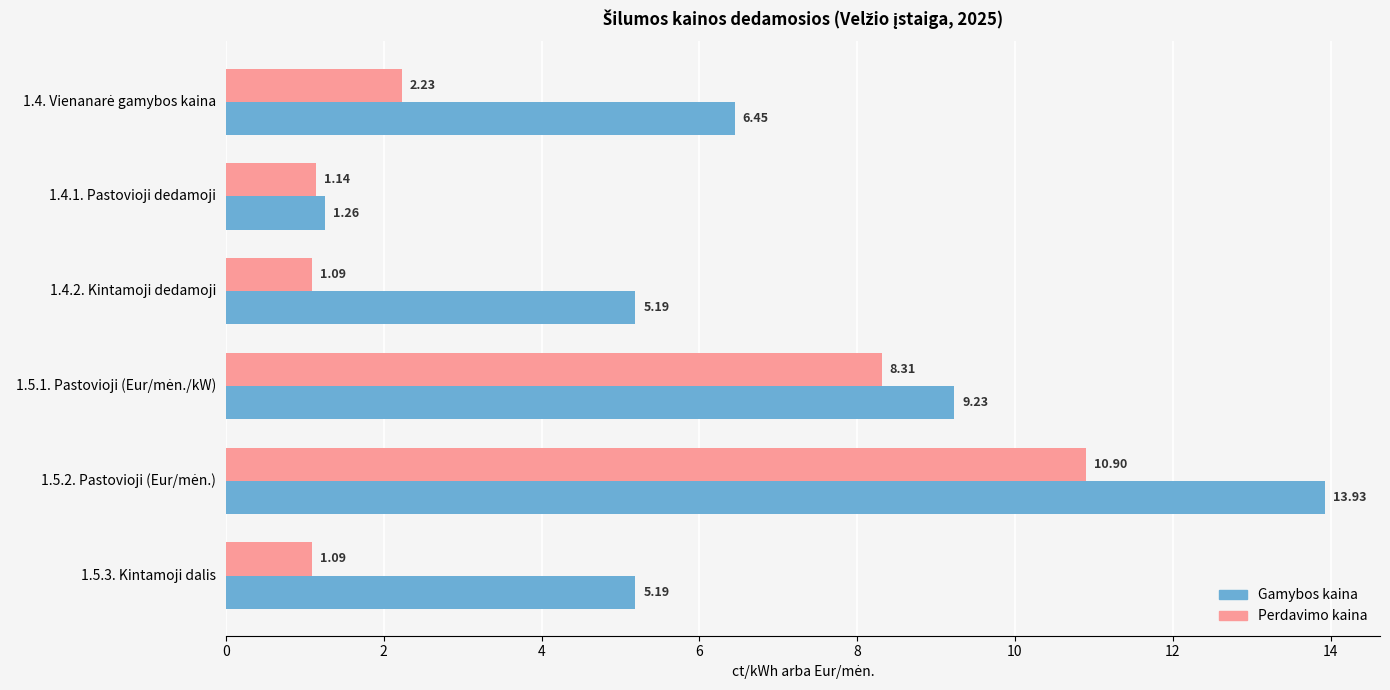

Rank the series by their maximum value, from highest to lowest.

Gamybos kaina, Perdavimo kaina